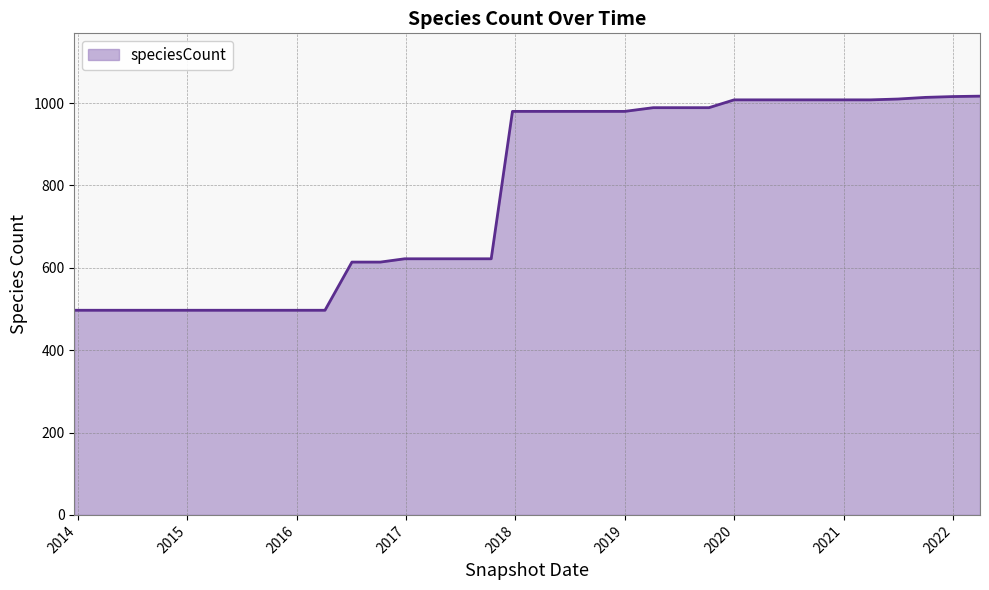

What is the difference between the maximum and minimum values?

520